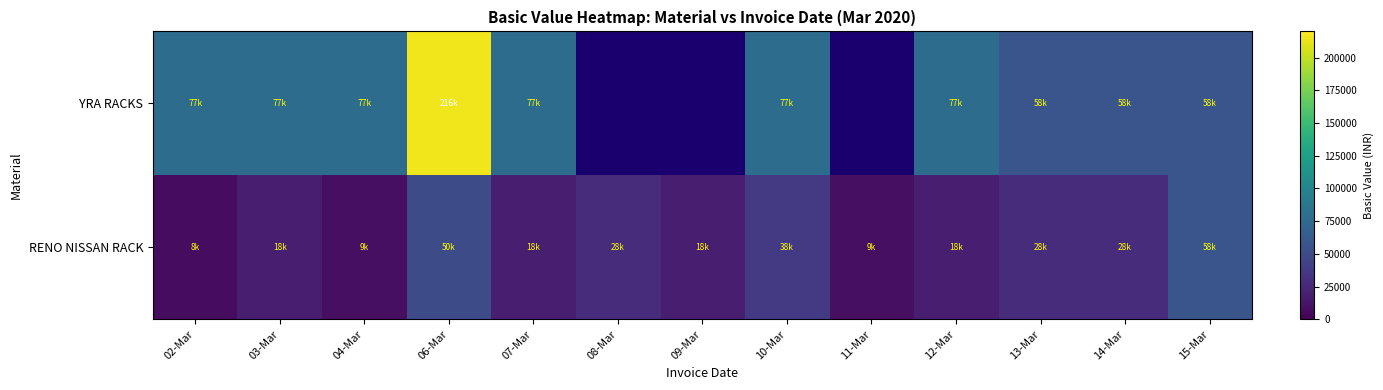

What is the difference between the RENO NISSAN RACK values at 15-Mar and 14-Mar?

30420.0